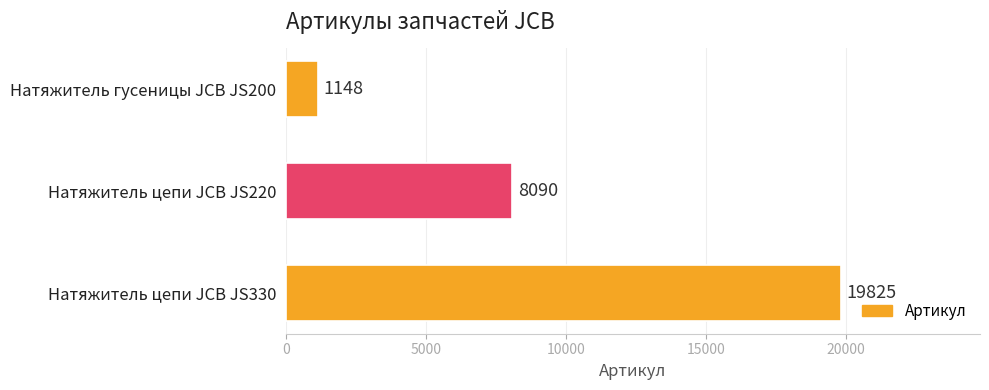

How many bars are there in total?

3